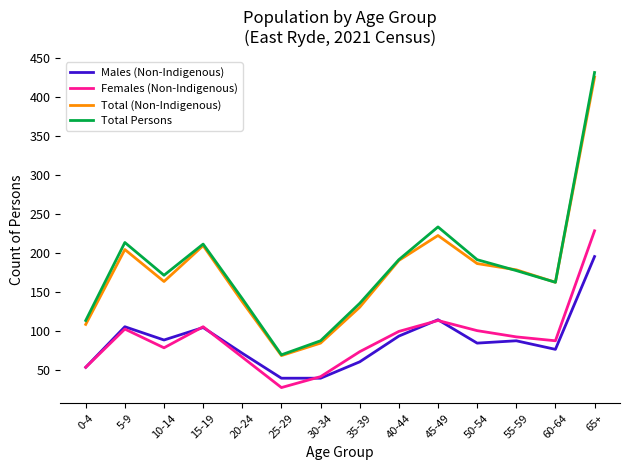

Which series has the largest total across all categories?

Total Persons